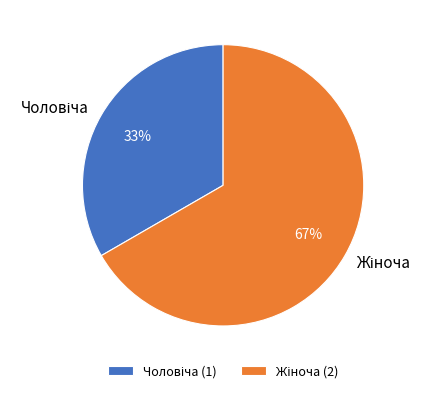

Is there a majority slice in this chart?

Yes